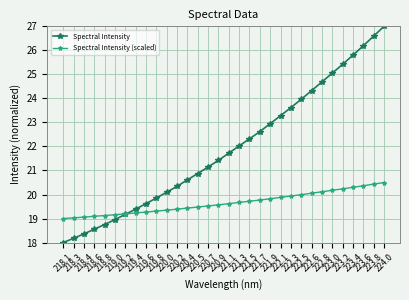

What is the value of the Spectral Intensity point at the 14th from the left?

20.9